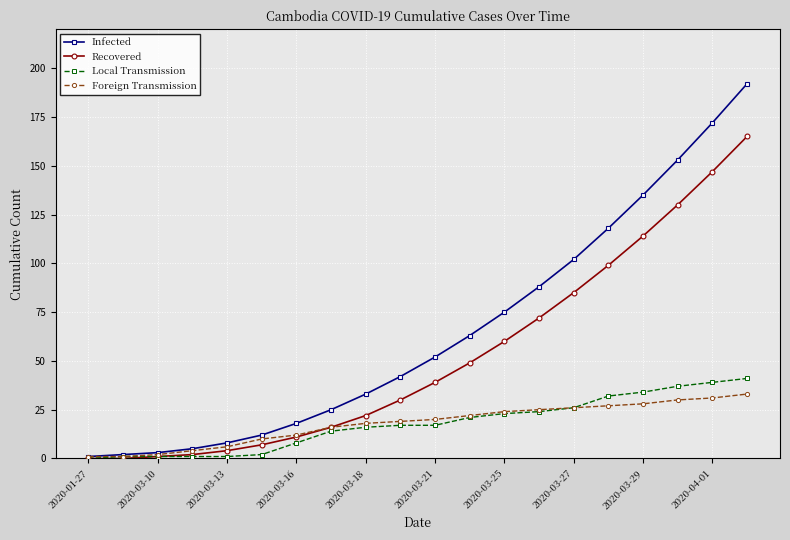

Which series has the largest range (max minus min)?

Infected